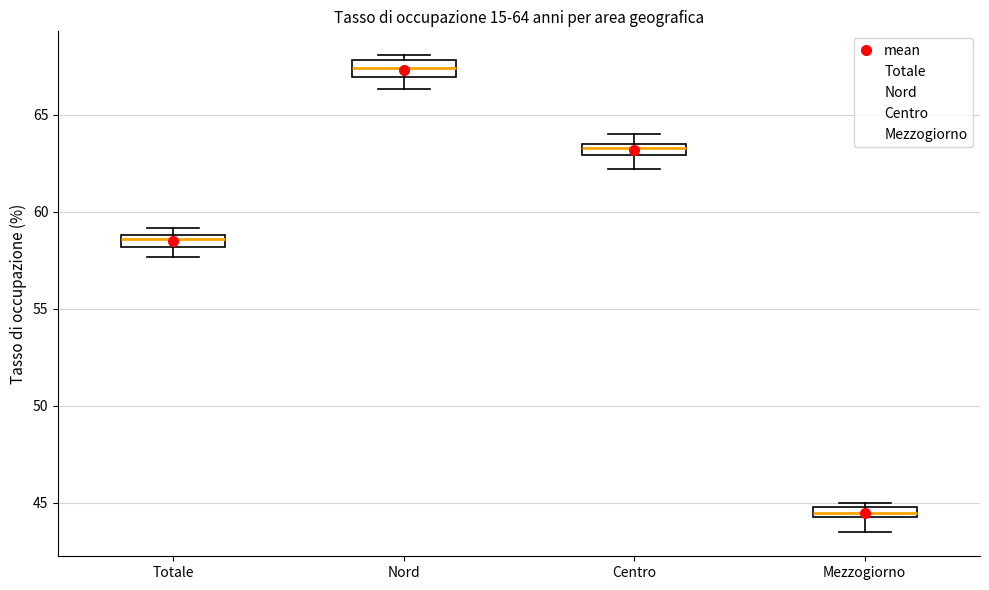

Which box has the lowest median line?

Mezzogiorno